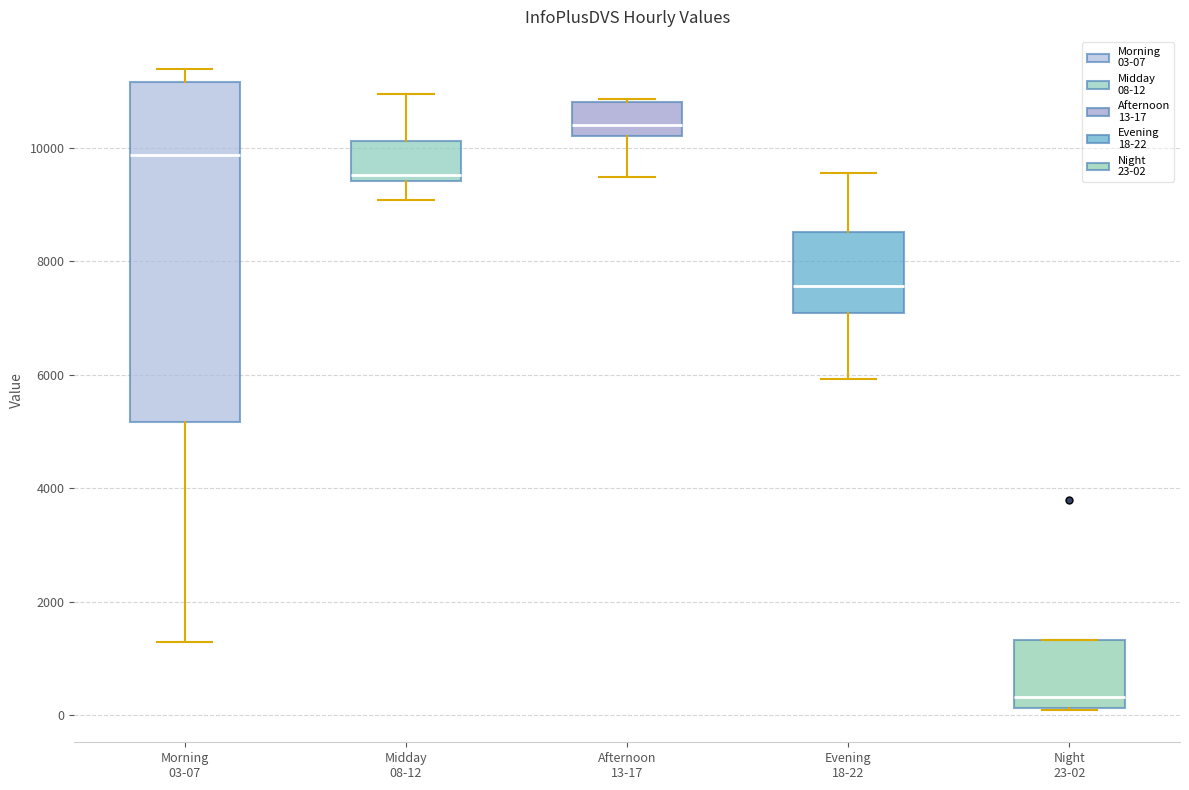

Which box is the tallest, from its lower edge to its upper edge?

Morning 03-07